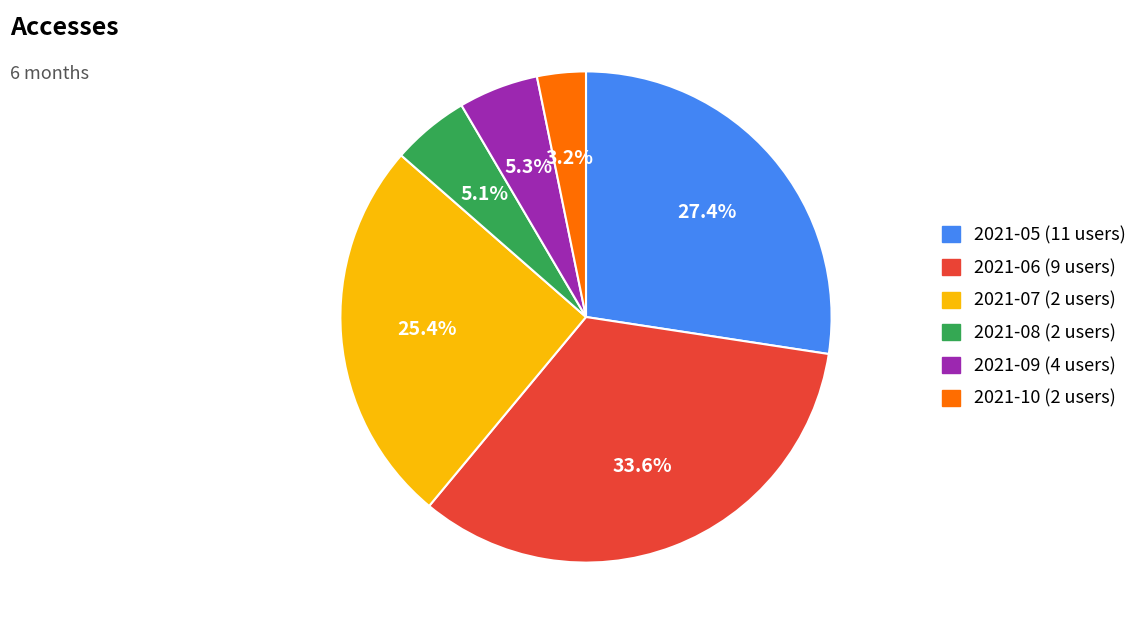

To the nearest percent, what is the average slice percentage?

17%